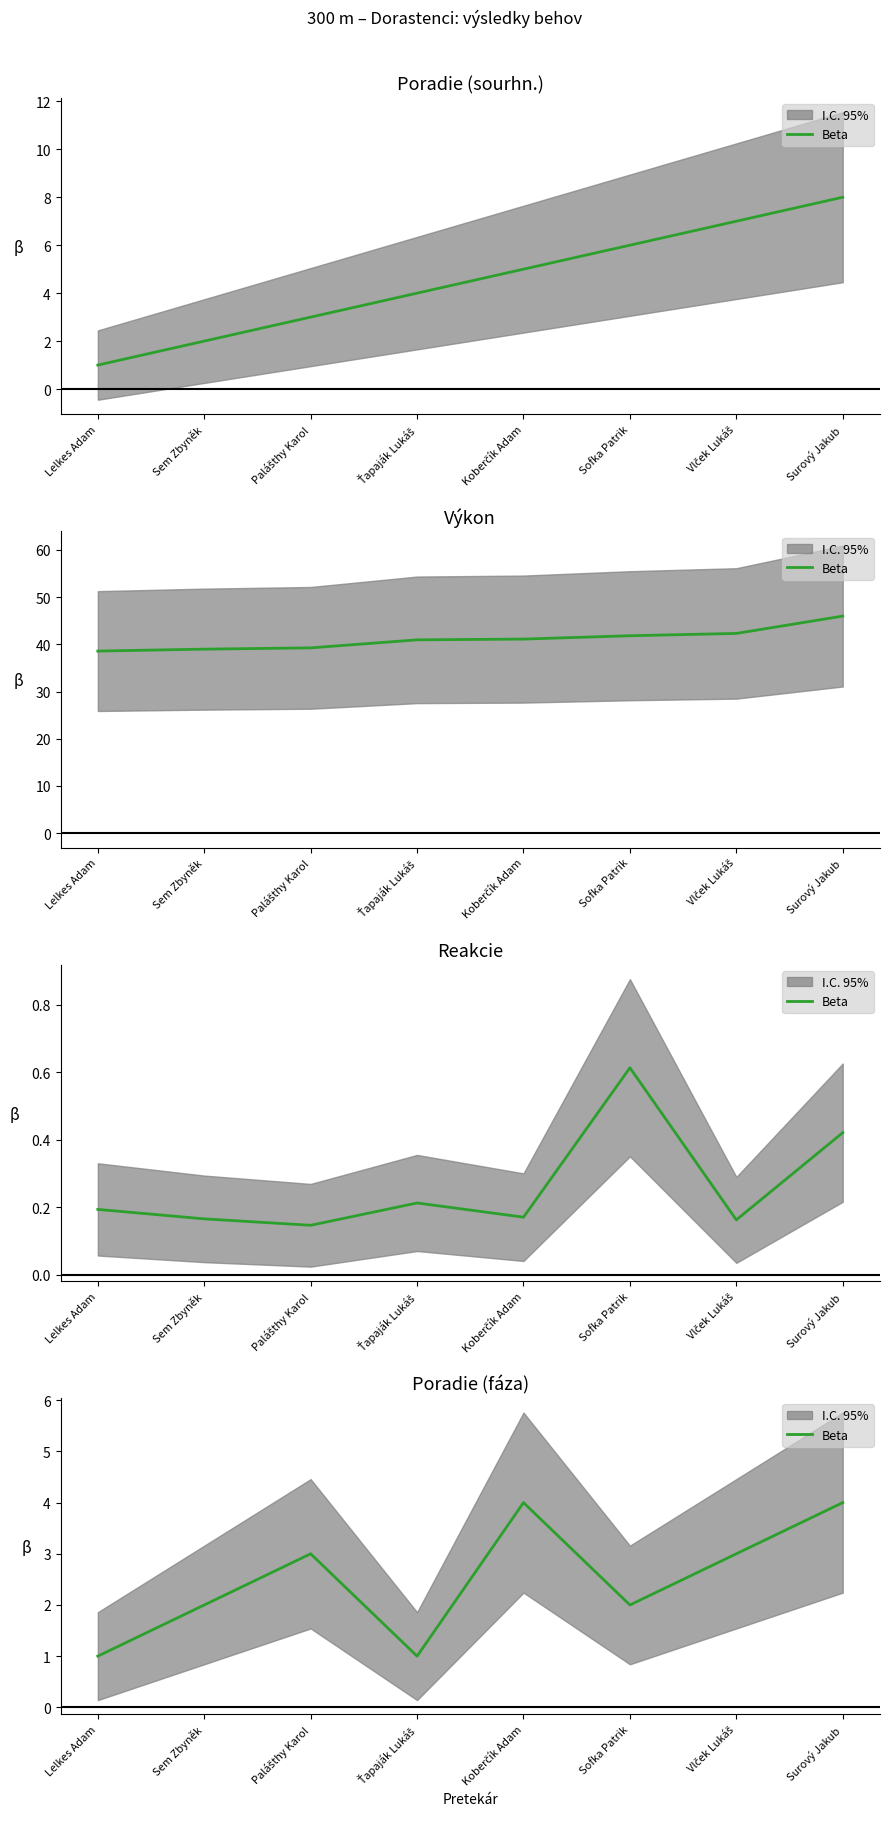

What is the change in value from Lelkes Adam to Koberčík Adam?

+3